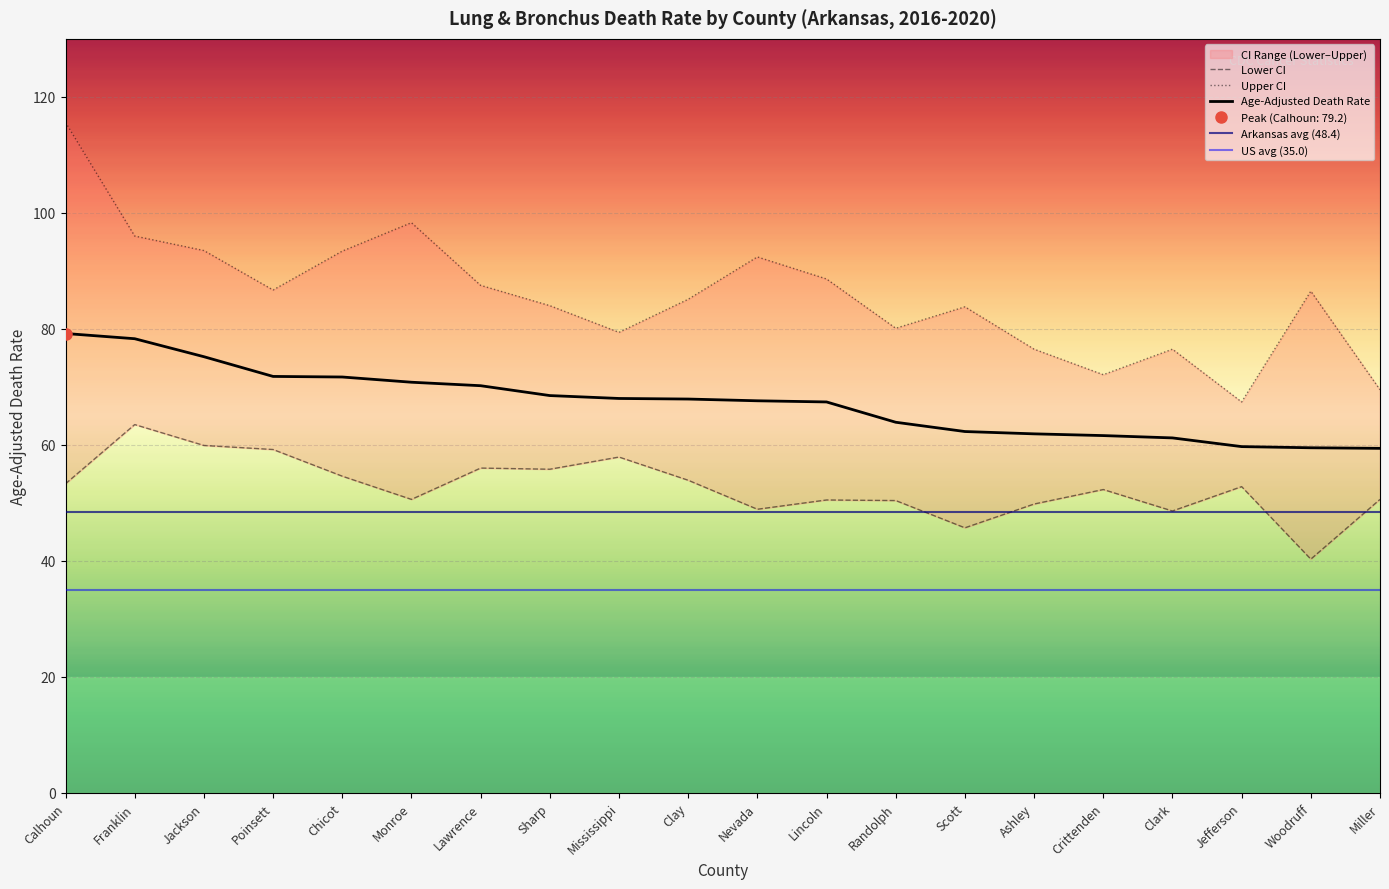

Where does the Lower CI series first go above 52?

Calhoun